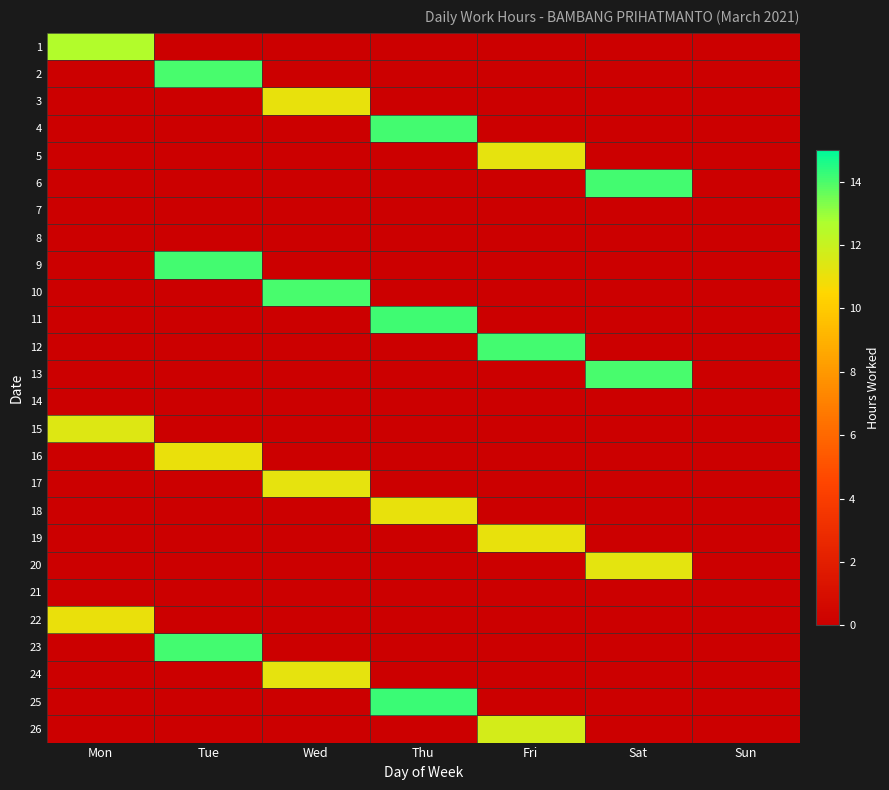

How many series are shown in this chart?

26